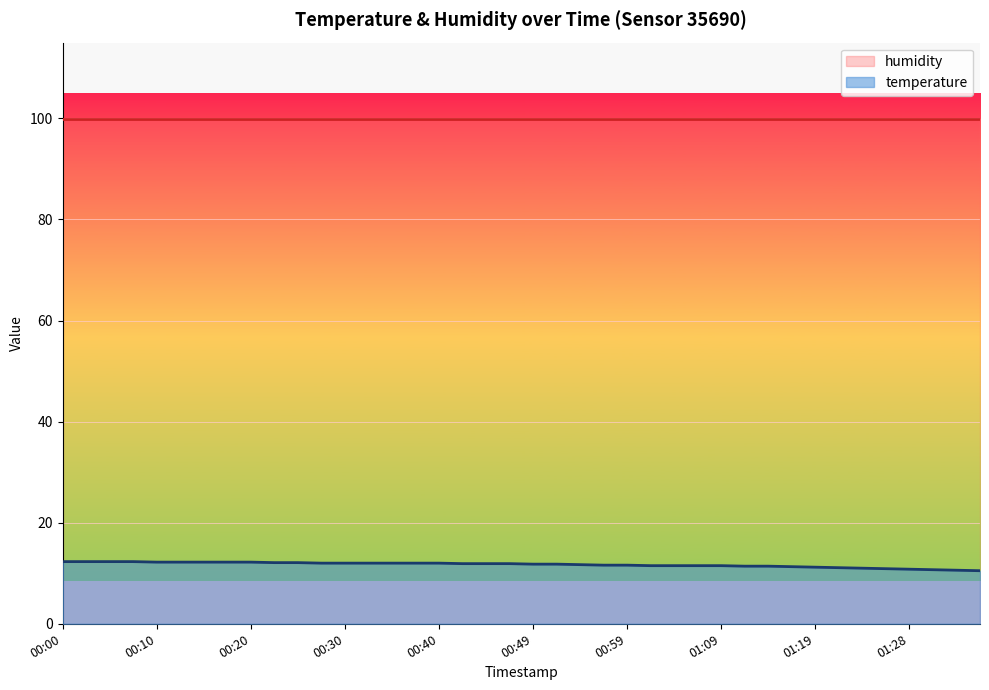

What is the sum of the values at 01:36 and 00:59?

22.1